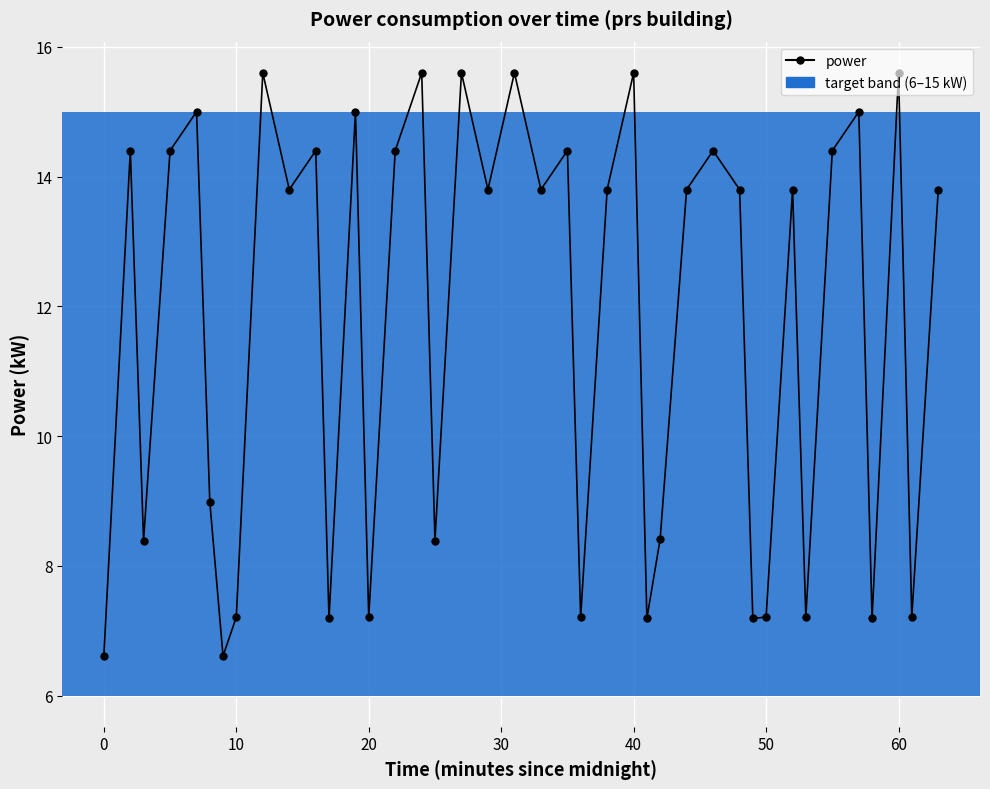

What is the average value?

11.7